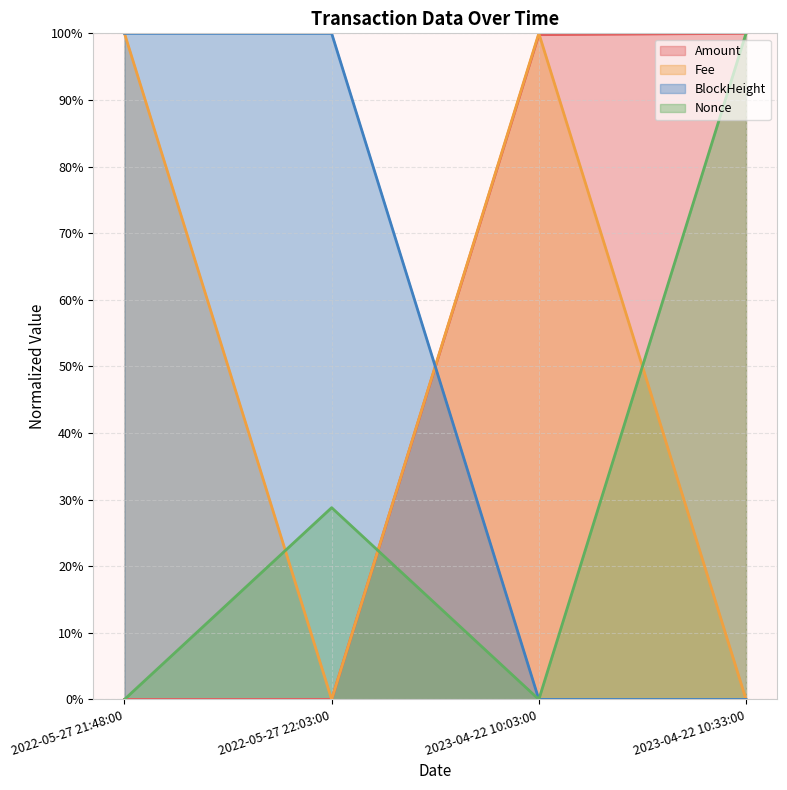

Where is Nonce nearest to the value 50?

2022-05-27 22:03:00